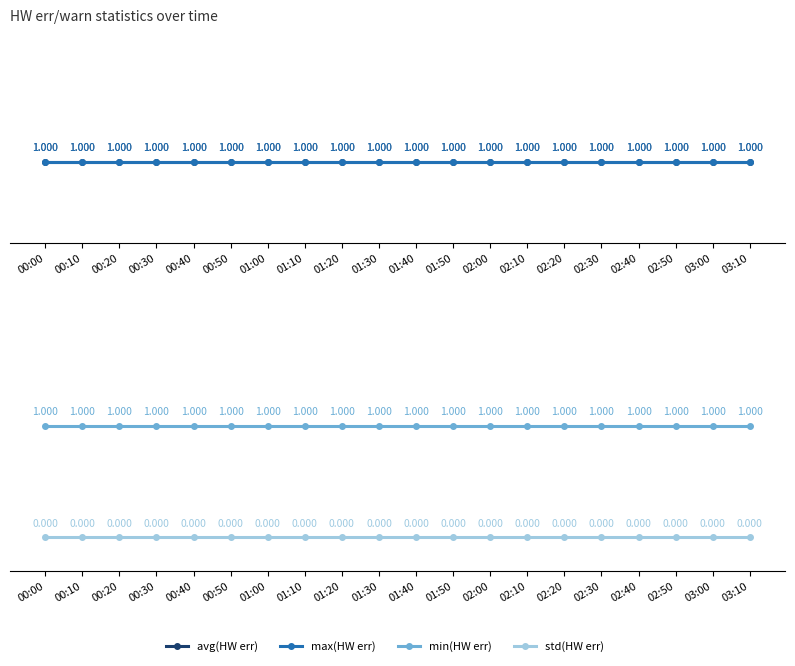

Count the number of categories in the chart.

20